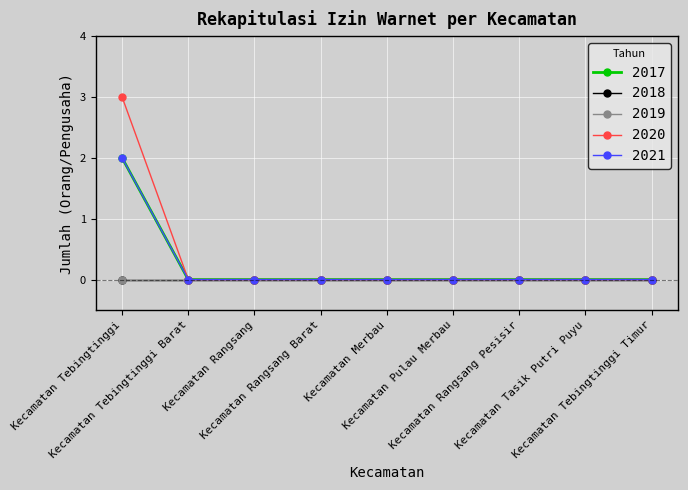

Does the chart have visible grid lines?

Yes